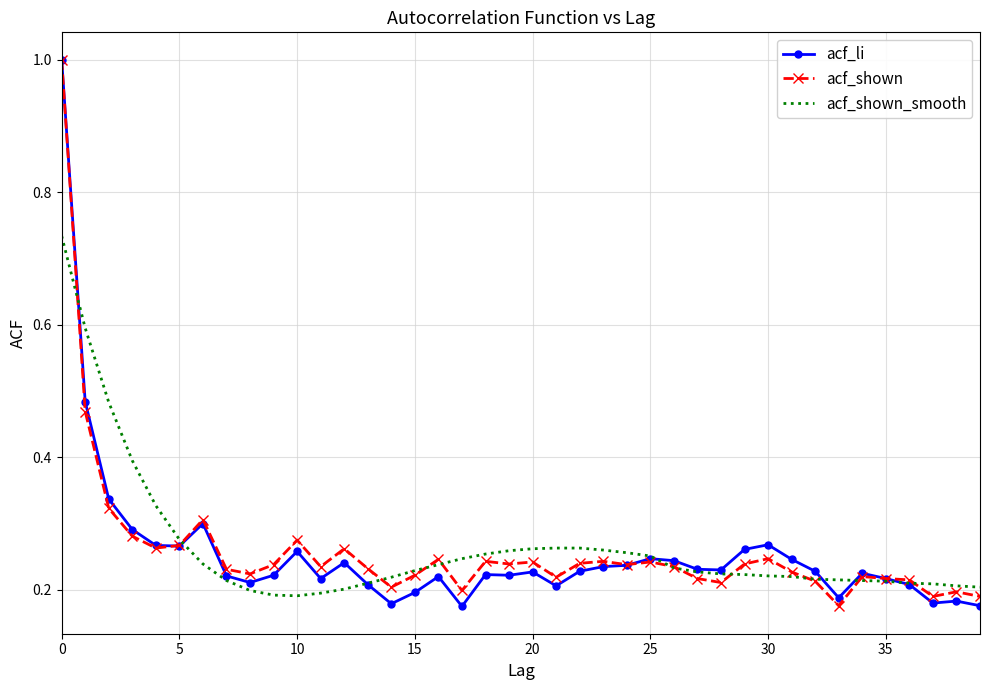

Which series has the largest range (max minus min)?

acf_li